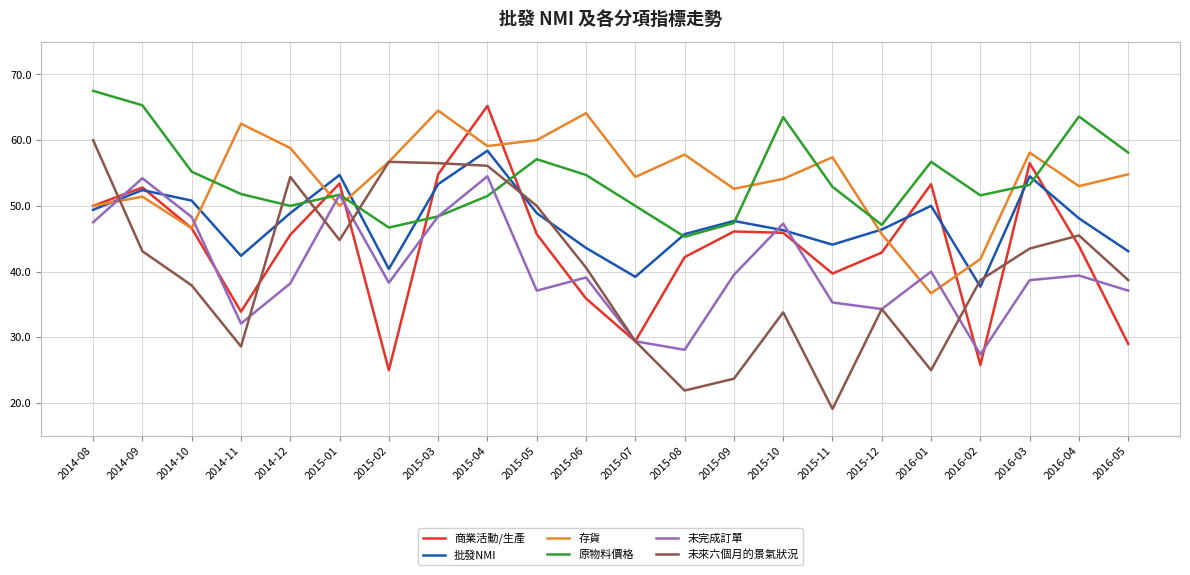

How many times do 未完成訂單 and 存貨 cross each other?

6